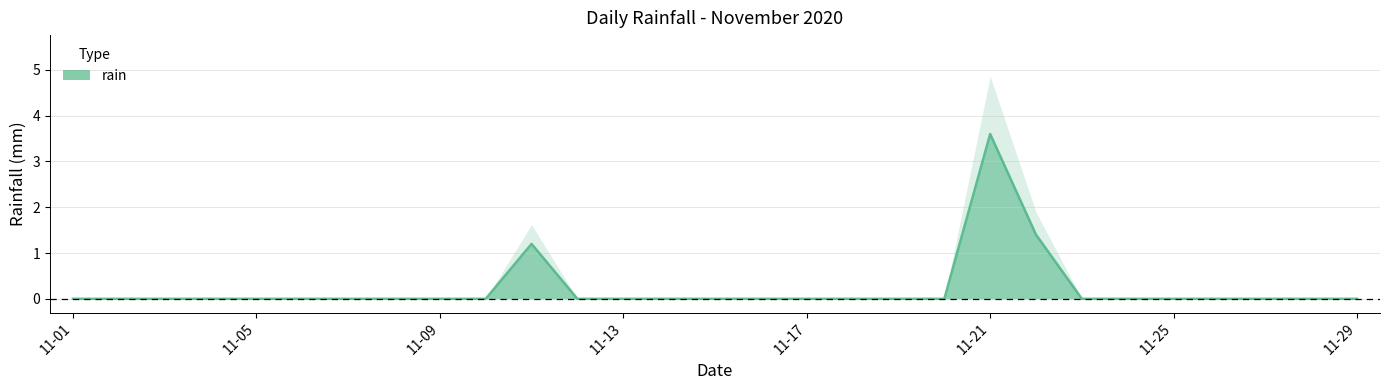

The value at 11-13 is 0.0. True or false?

True